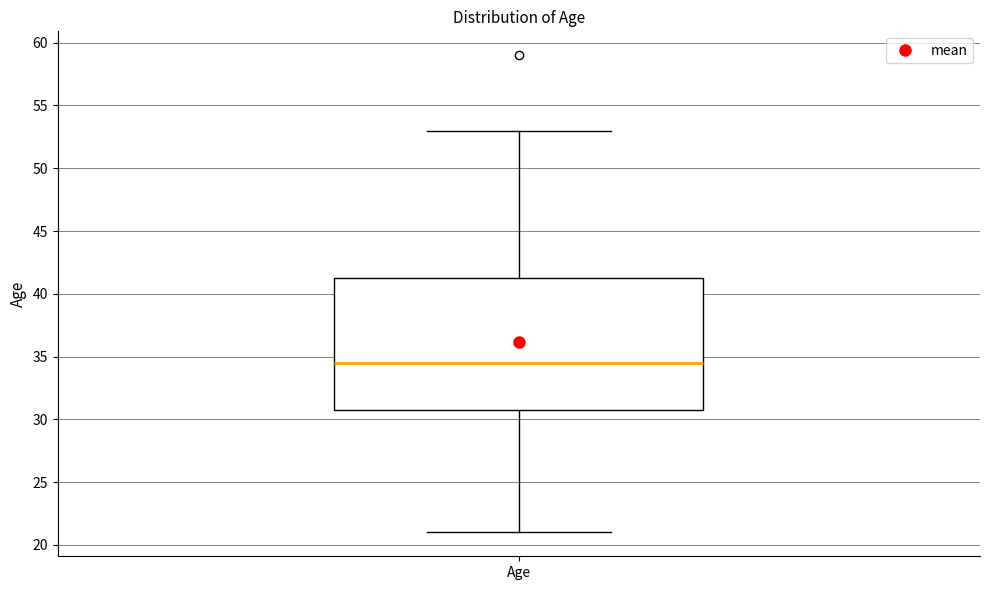

Read this box plot against the y-axis: the position of the median line, the range covered by the box, and the ends of both whiskers. The values are not printed on the chart, so give them approximately, as read against the axis.

median 34.5, box 31.0 to 41.5, whiskers 21.0 to 53.0